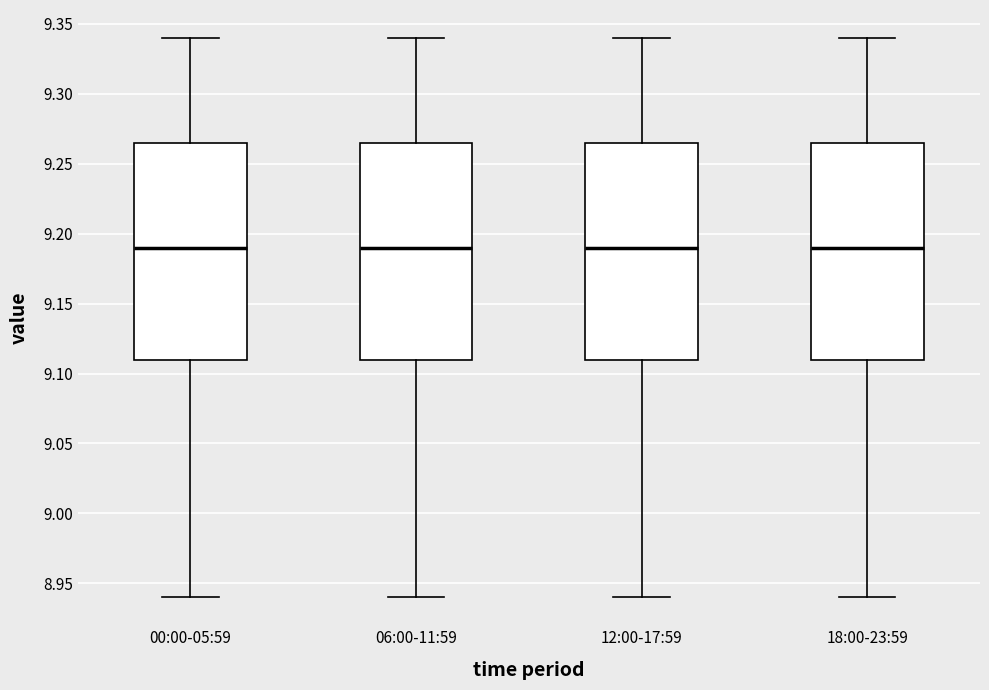

Reading left to right, transcribe this box plot: for each box, give where its median line is, the range the box spans, and where its two whiskers end, as read against the y-axis. The values are not printed on the chart, so give them approximately, as read against the axis.

00:00-05:59: median 9.190, box 9.110 to 9.265, whiskers 8.940 to 9.340
06:00-11:59: median 9.190, box 9.110 to 9.265, whiskers 8.940 to 9.340
12:00-17:59: median 9.190, box 9.110 to 9.265, whiskers 8.940 to 9.340
18:00-23:59: median 9.190, box 9.110 to 9.265, whiskers 8.940 to 9.340